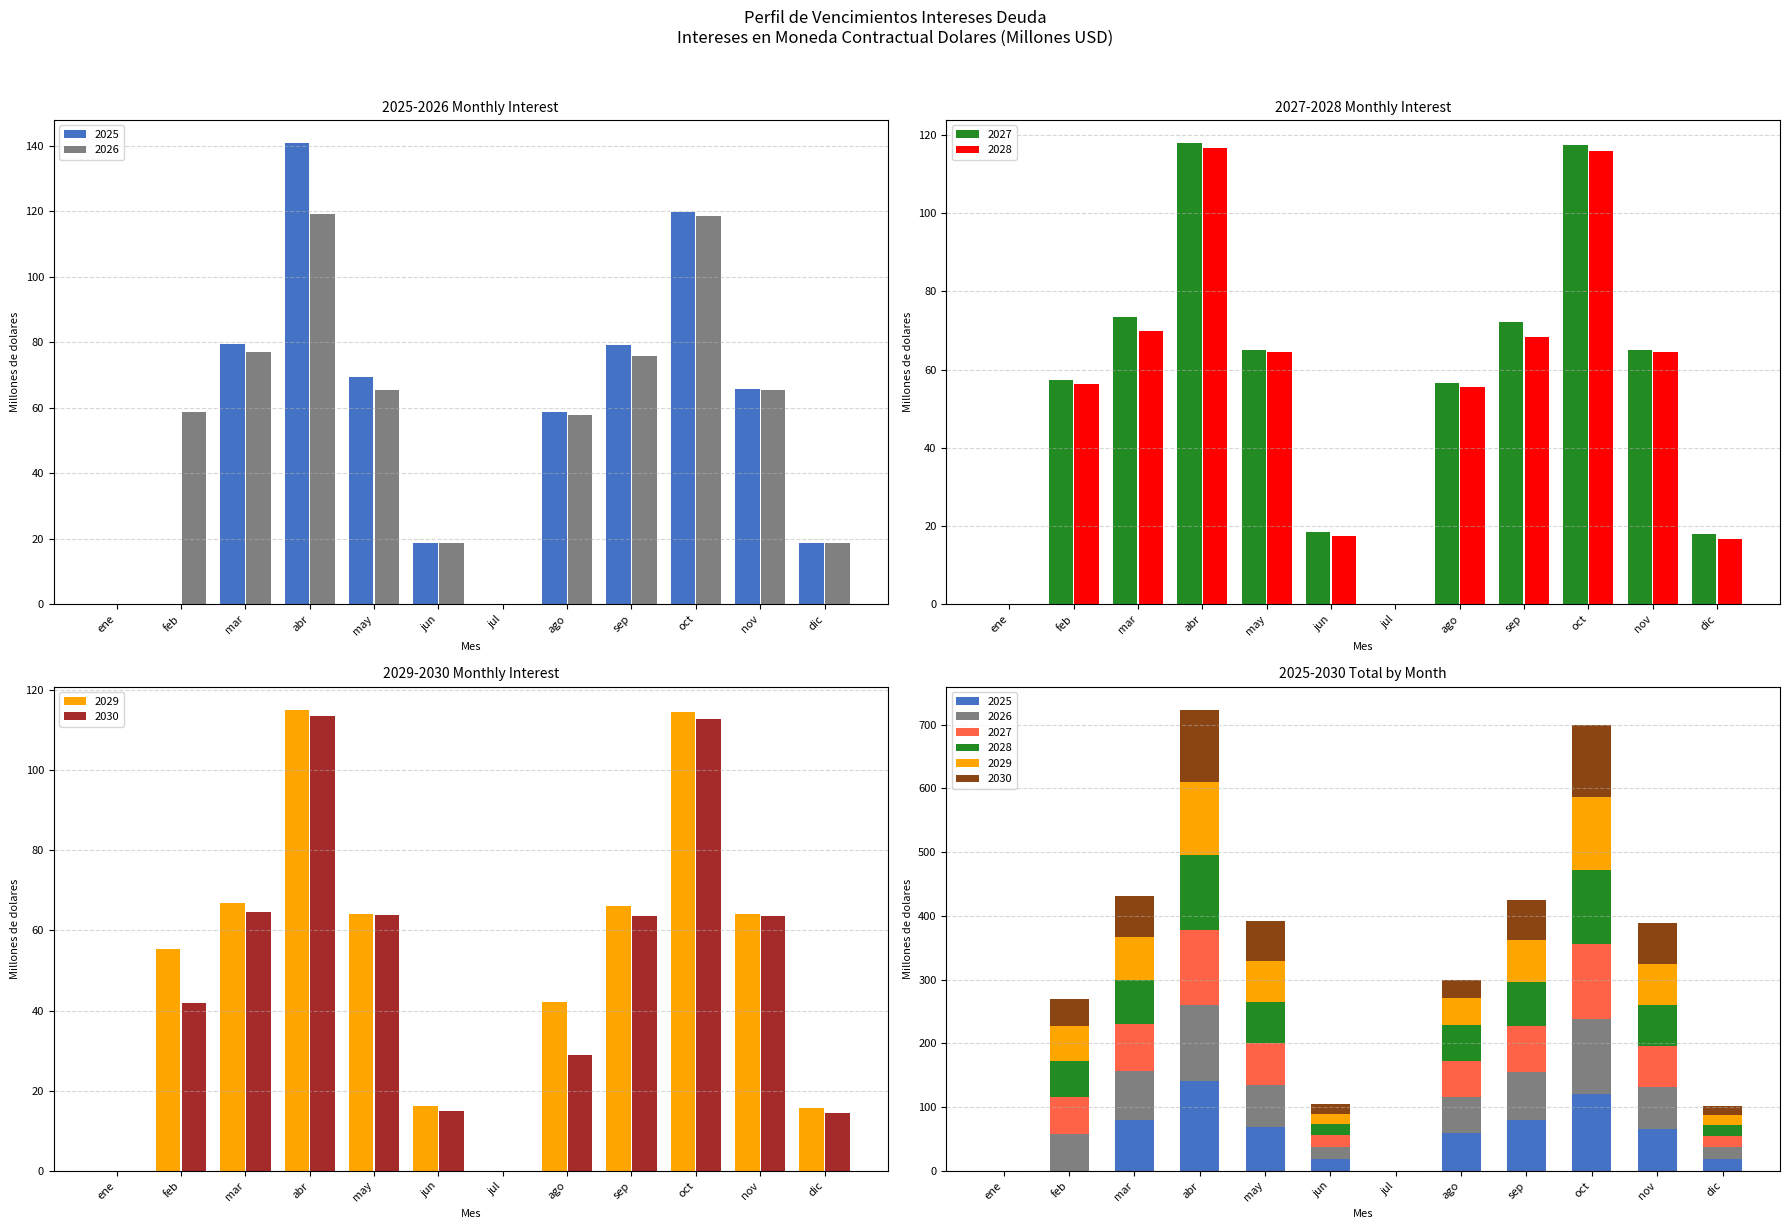

Which category has the lowest value in the 2027 series?

jul